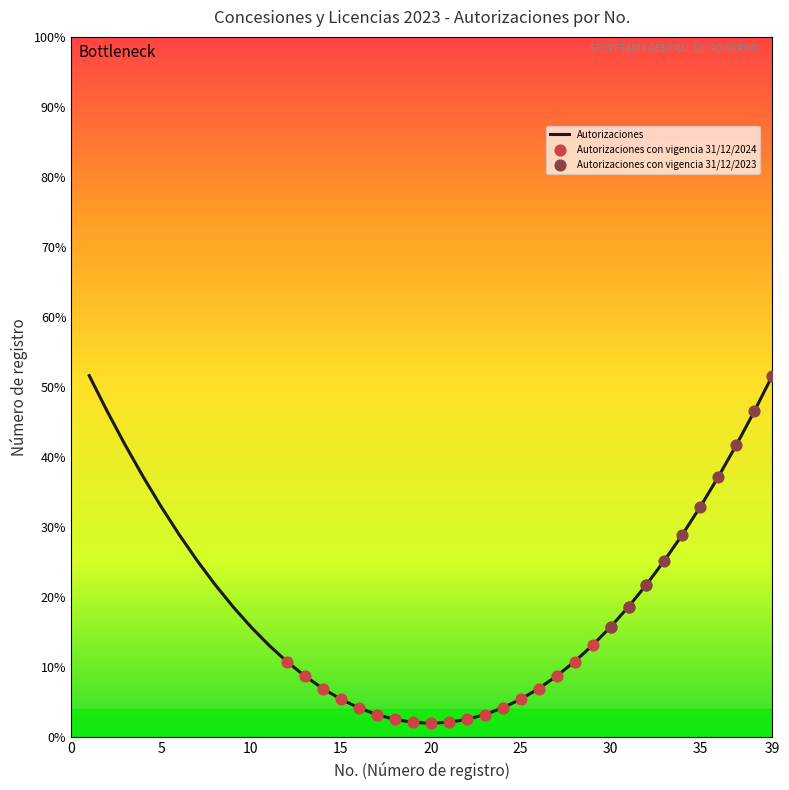

What is the maximum value shown in the chart?

51.6